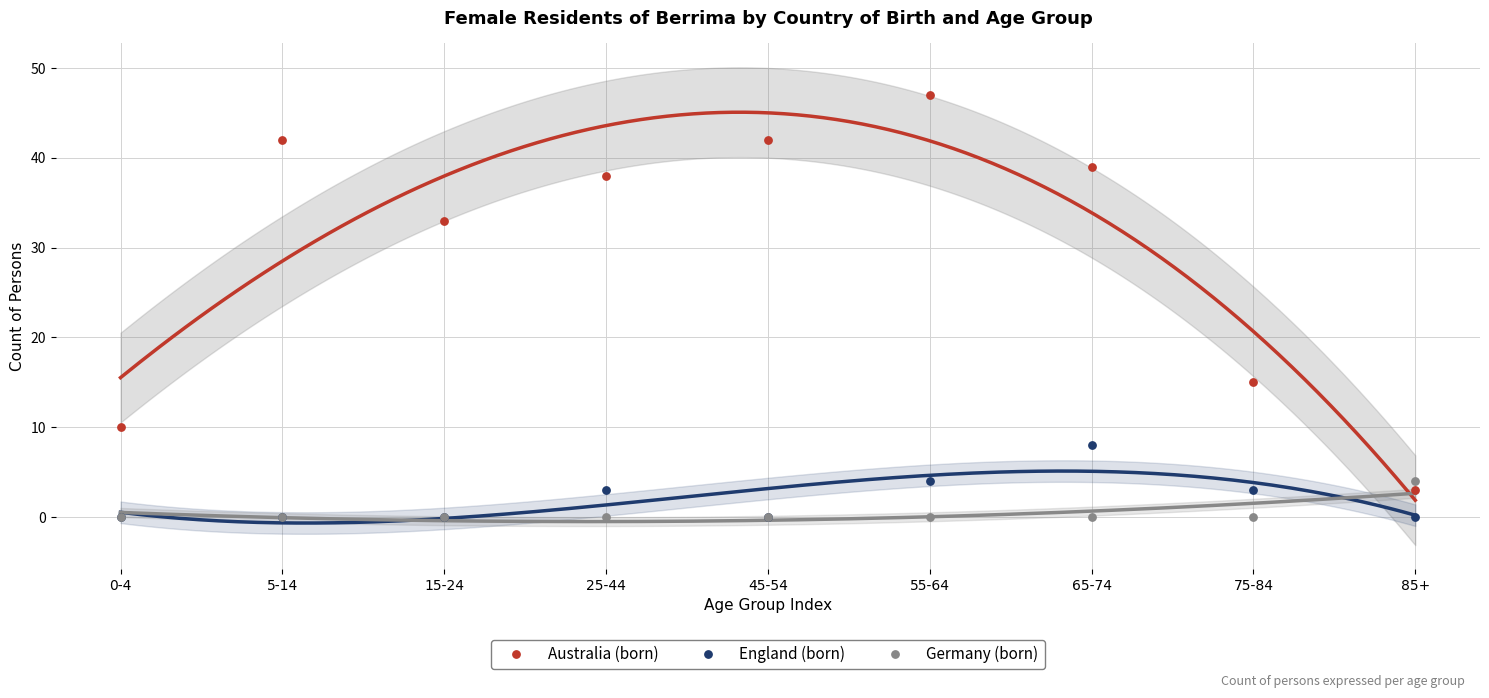

Across all series, what Y value is closest to 23?

15